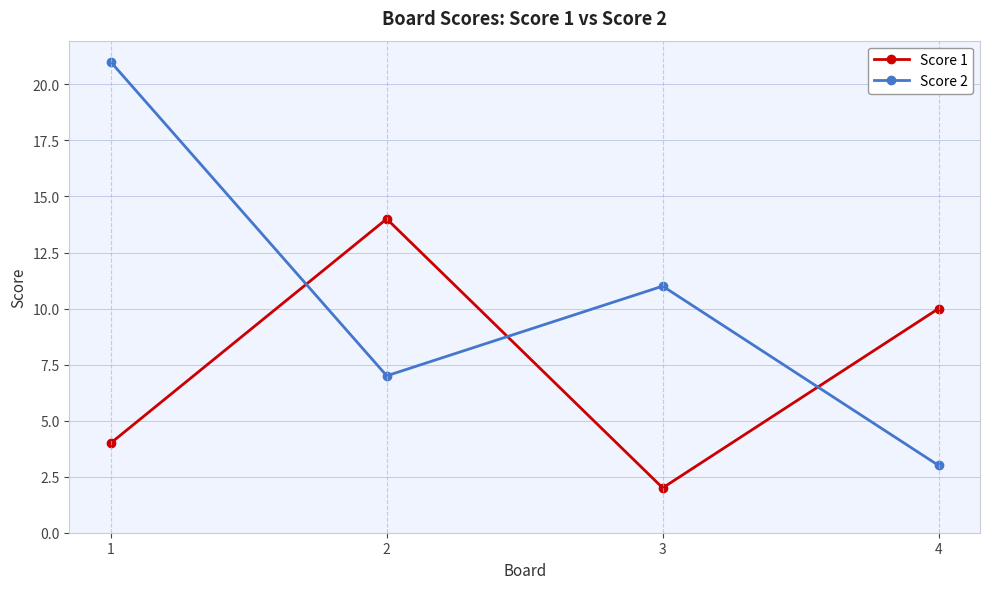

At which label does Score 1 first exceed 10?

2